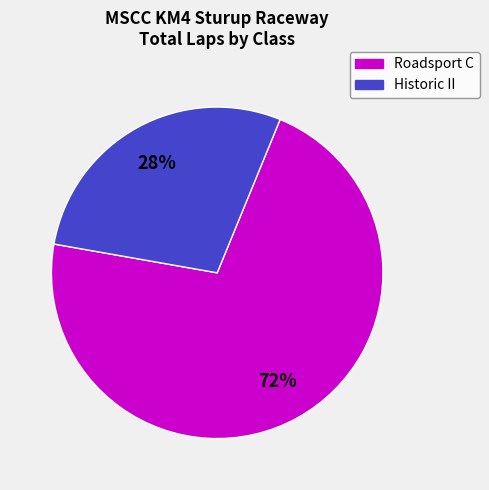

Which category has the biggest portion of the pie?

Roadsport C